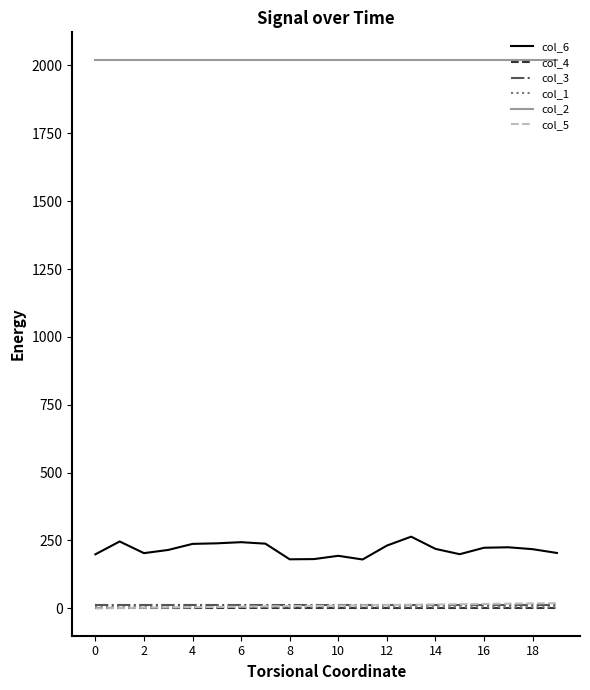

Which series has the largest total across all categories?

col_2